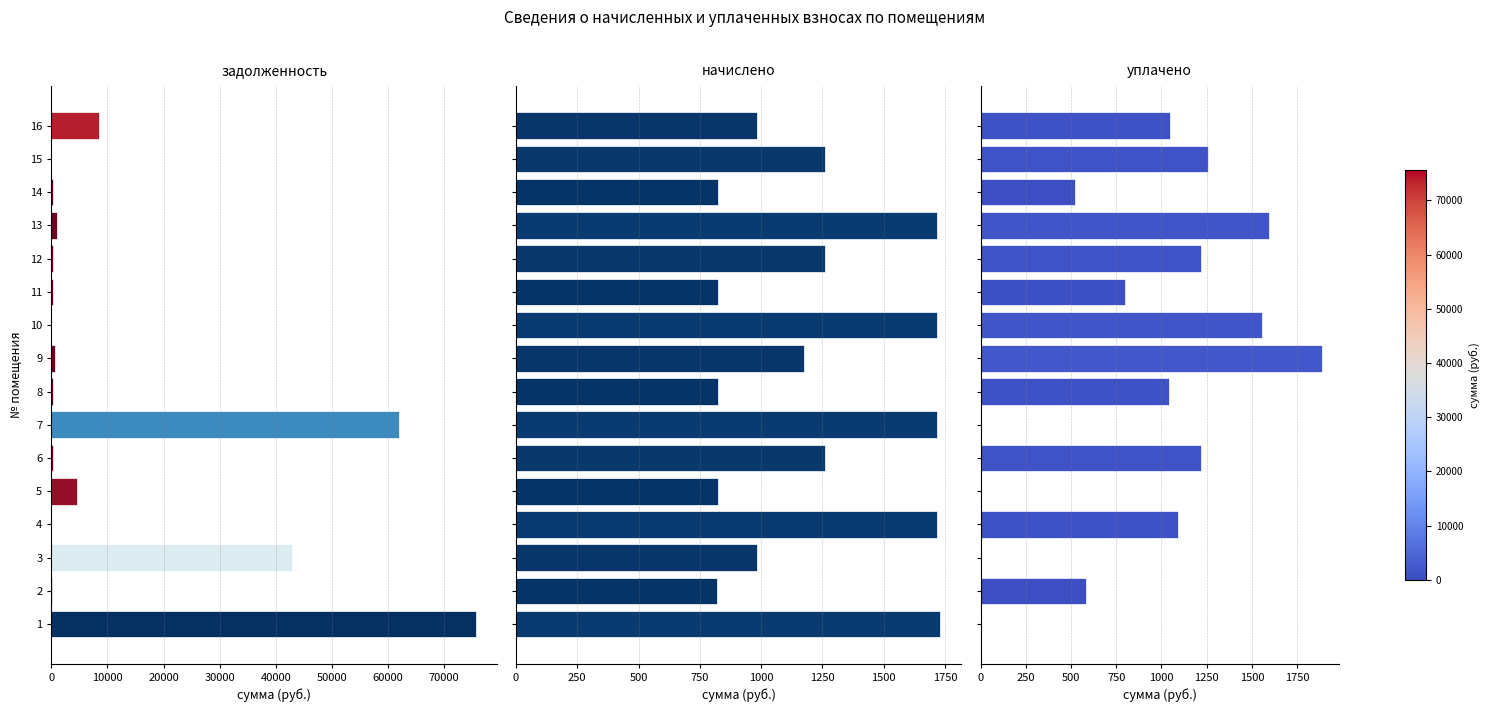

List the series in order of their peak value, lowest first.

начислено, уплачено, задолженность